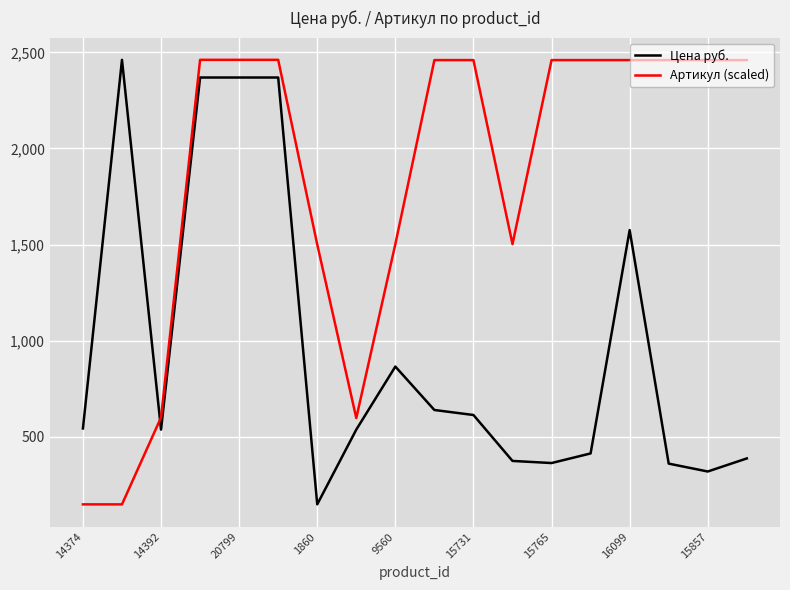

Which series has the largest total across all categories?

Артикул (scaled)